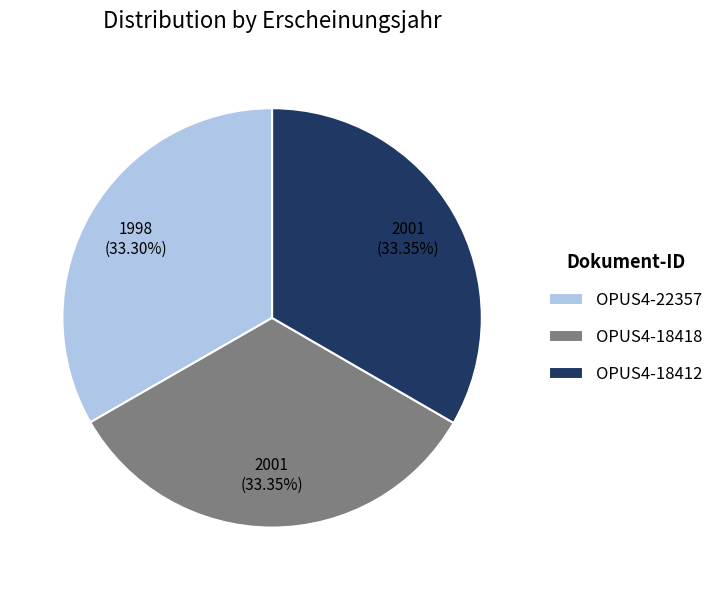

Does OPUS4-18412 account for over 50% of the chart?

No